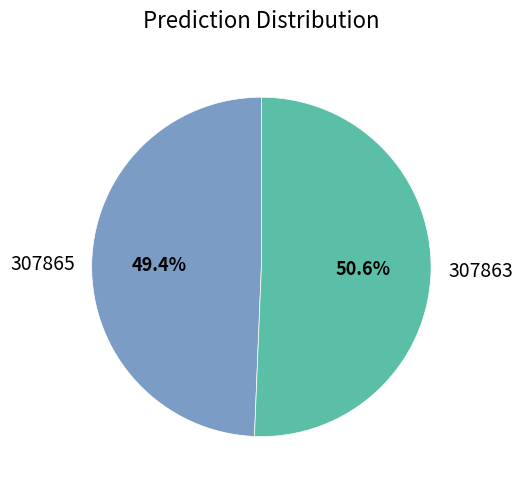

Approximately how many times larger is the value at 307863 compared to 307865?

1.0